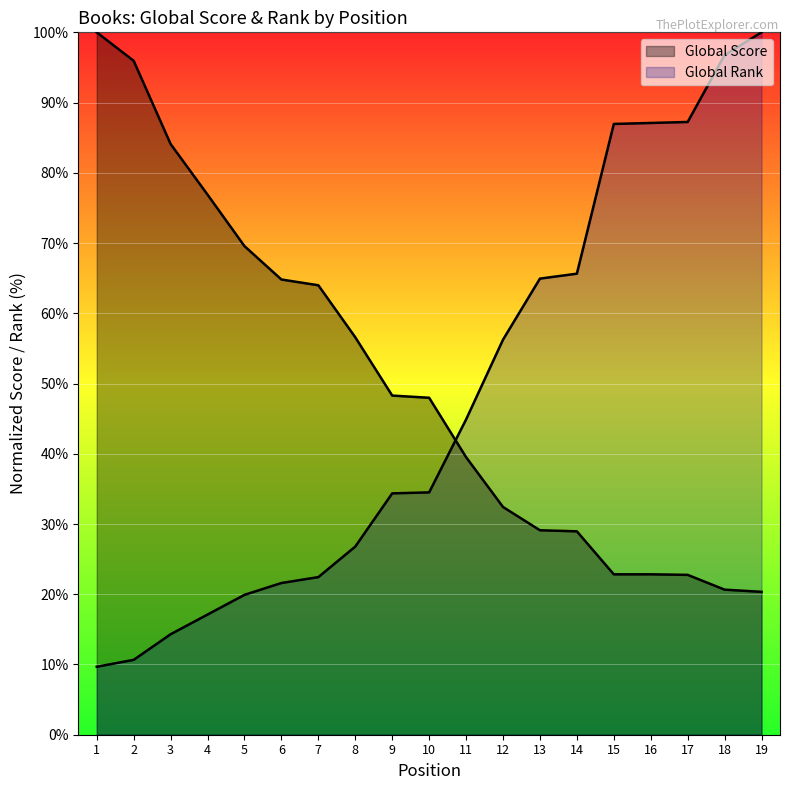

What is the sum of all Global Rank values?

901.1